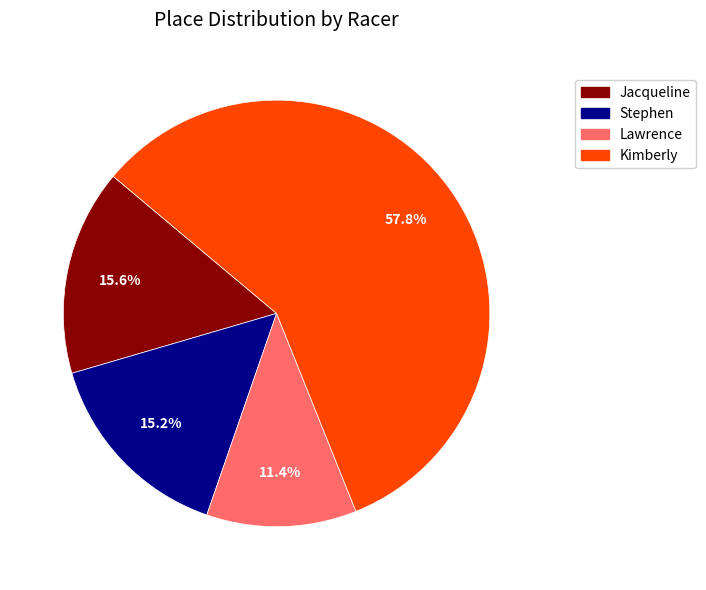

What percentage is the Jacqueline slice, to the nearest percent?

16%